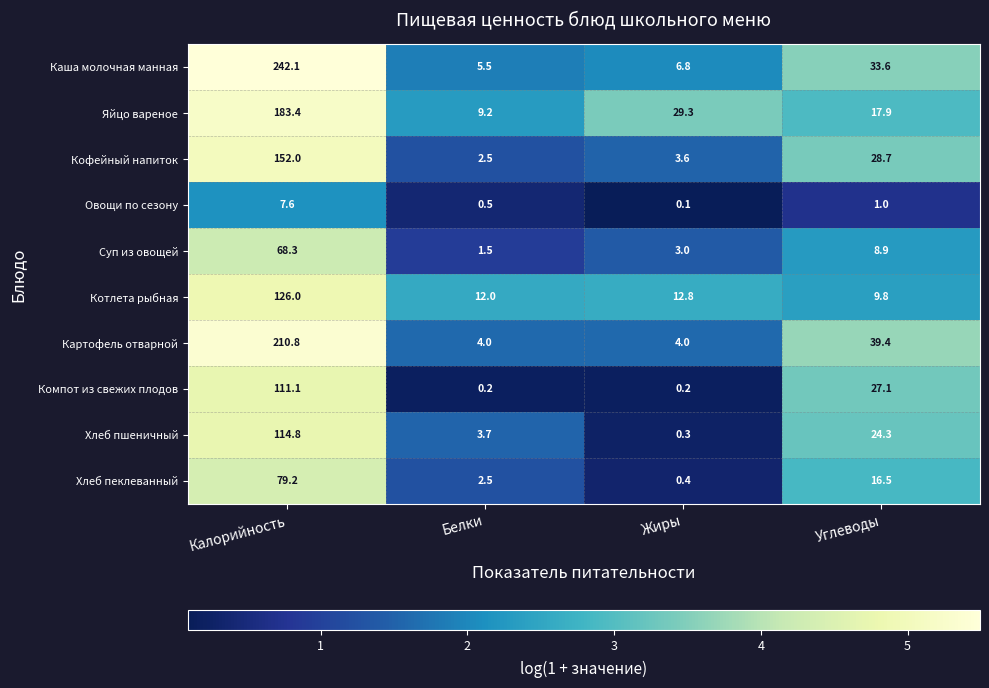

What is the difference between the highest and lowest values at Калорийность?

234.5